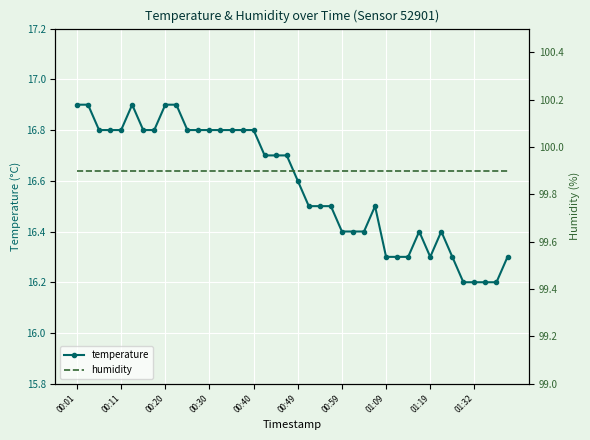

What is the highest value of the temperature series?

16.9